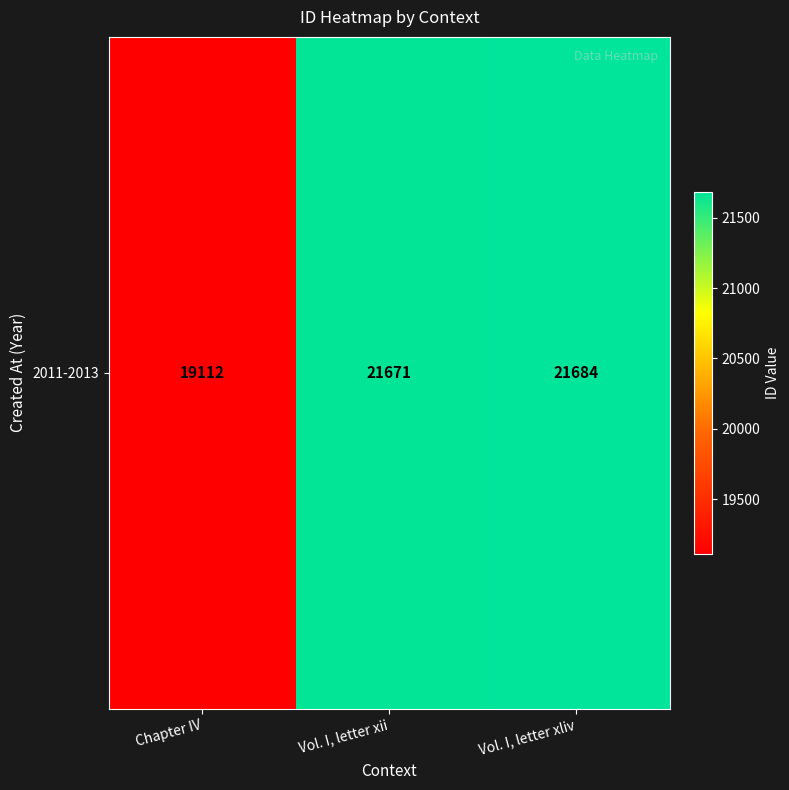

The chart shows a value of 21671 at Vol. I, letter xii. True or false?

True